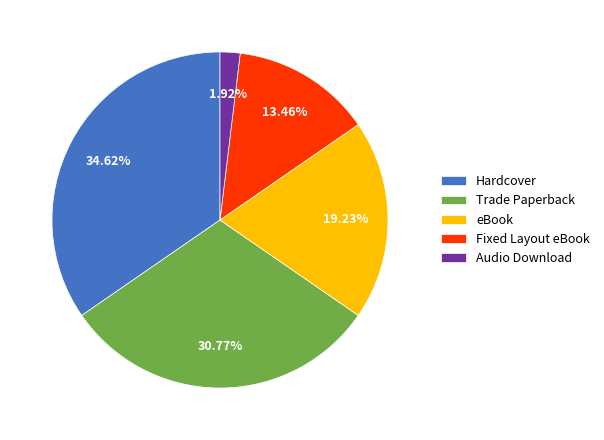

Rank the categories by value from lowest to highest.

Audio Download, Fixed Layout eBook, eBook, Trade Paperback, Hardcover